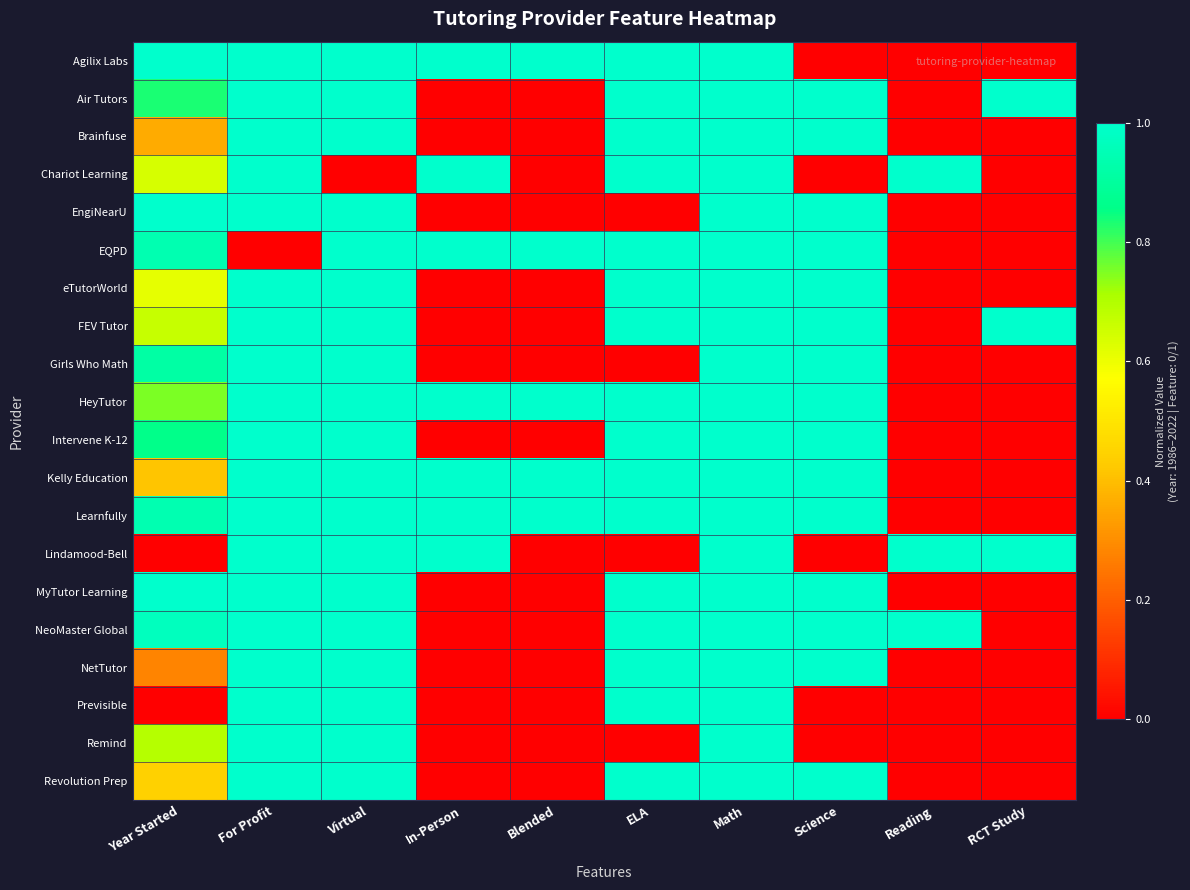

Between RCT Study and Science, which is larger?

RCT Study